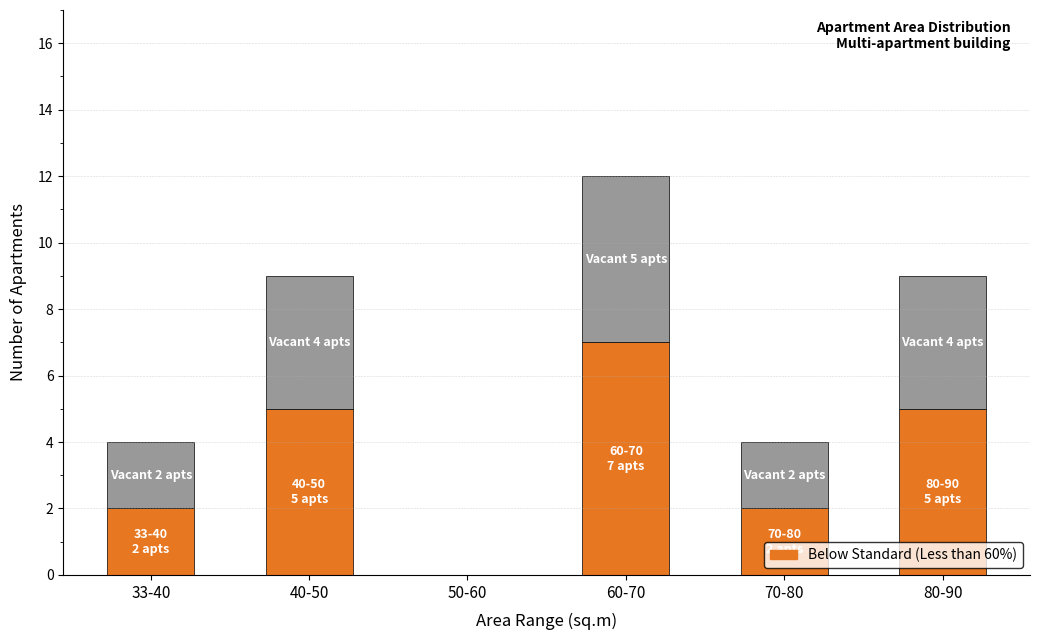

At which category is the sum across all series the highest?

60-70